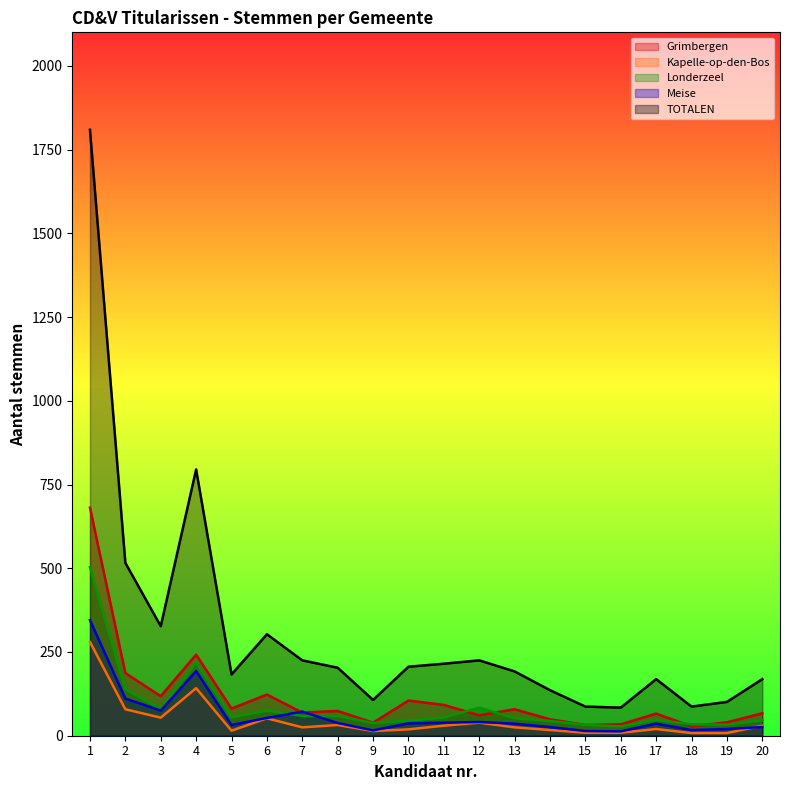

Where is the first local maximum for TOTALEN?

4